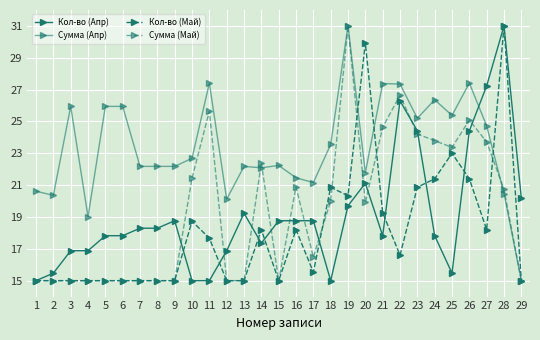

The value of Сумма (Апр) at 3 is 35.3. True or false?

False